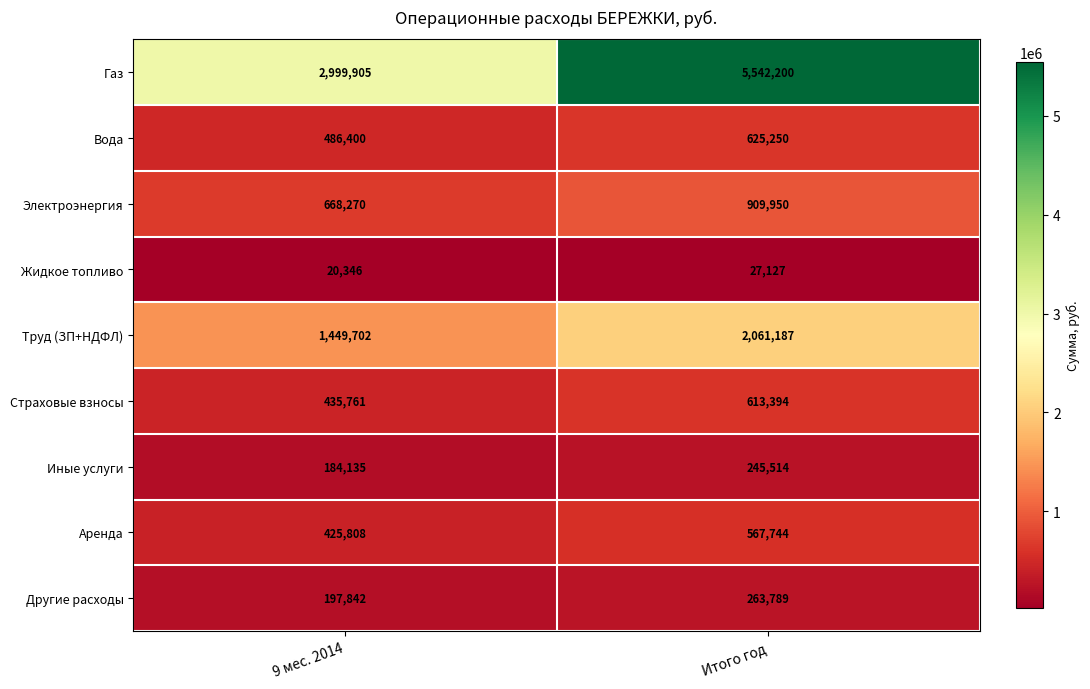

What is the difference between the Иные услуги values at Итого год and 9 мес. 2014?

61379